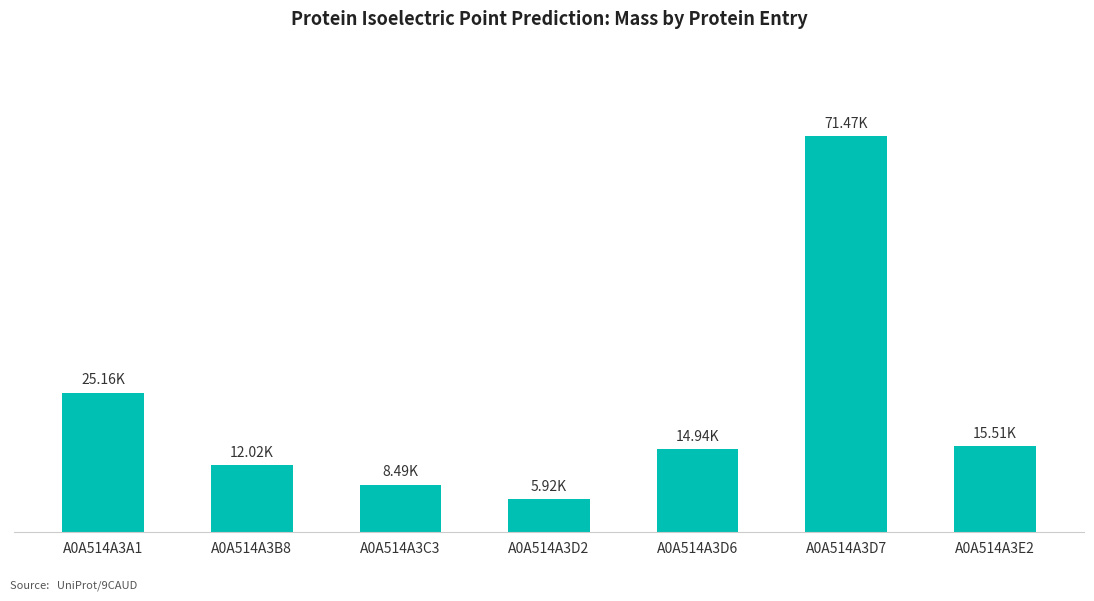

Are the bars grouped side by side (vs. stacked)?

No